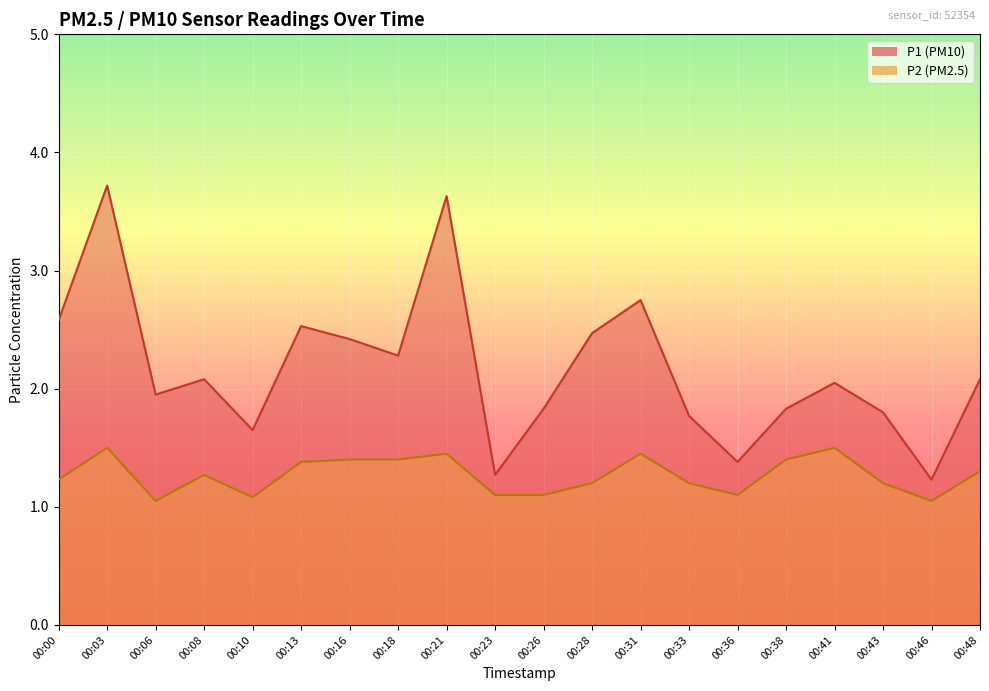

What are all the series names shown in the legend?

P1, P2